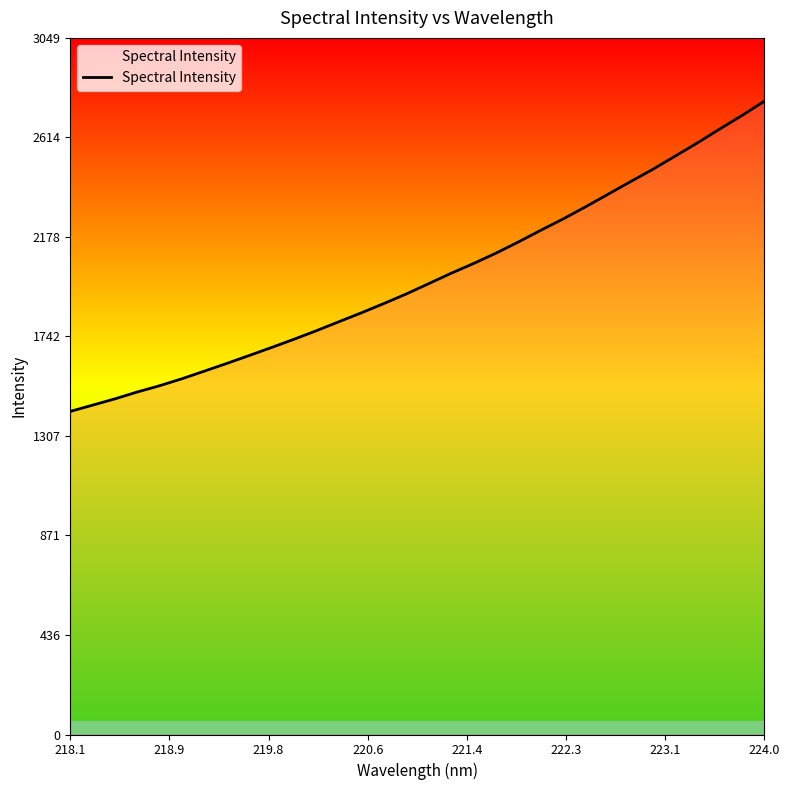

What is the smallest value displayed?

1414.3